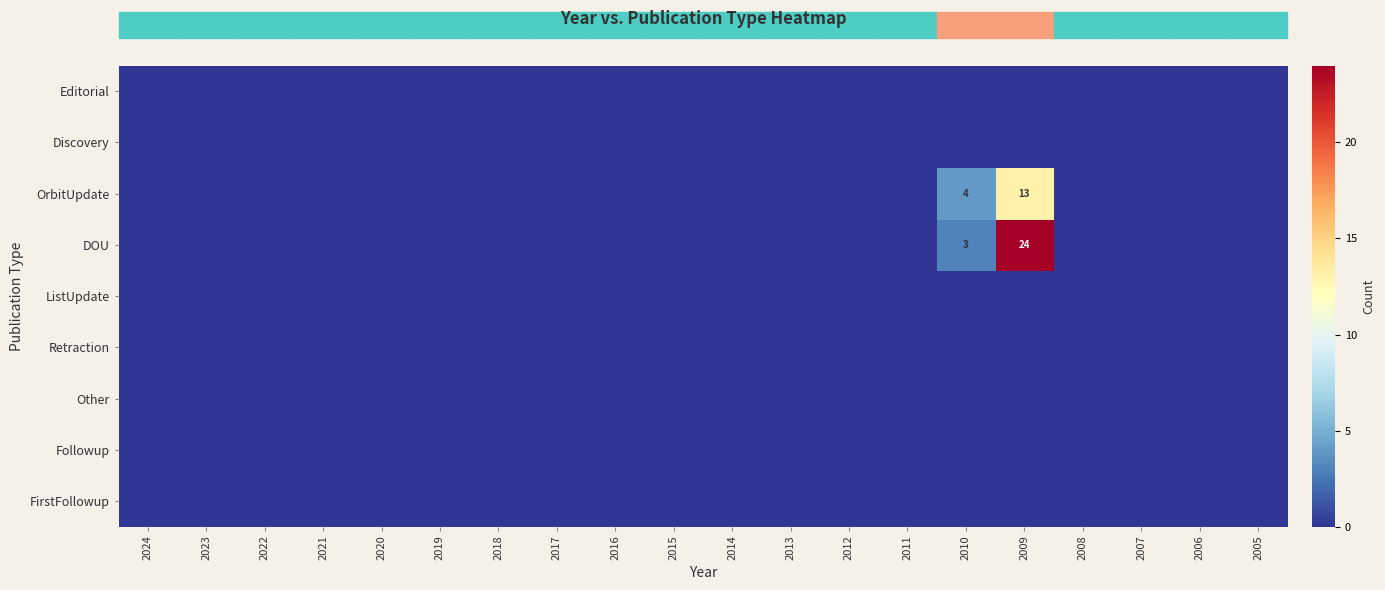

Which category has the highest value across all series?

2009